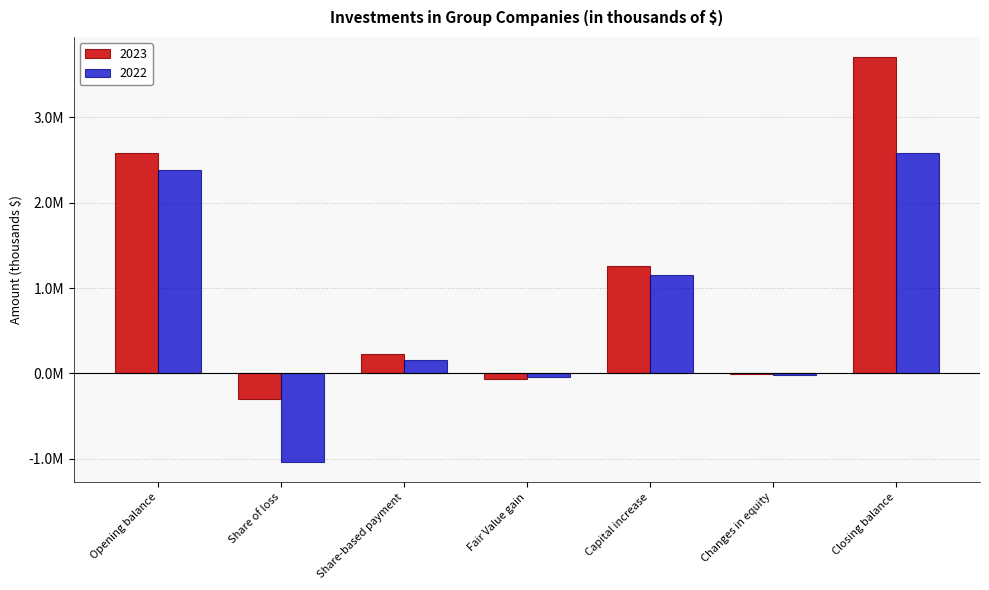

The 2023 series shows 3703279 at Closing balance. True or false?

True